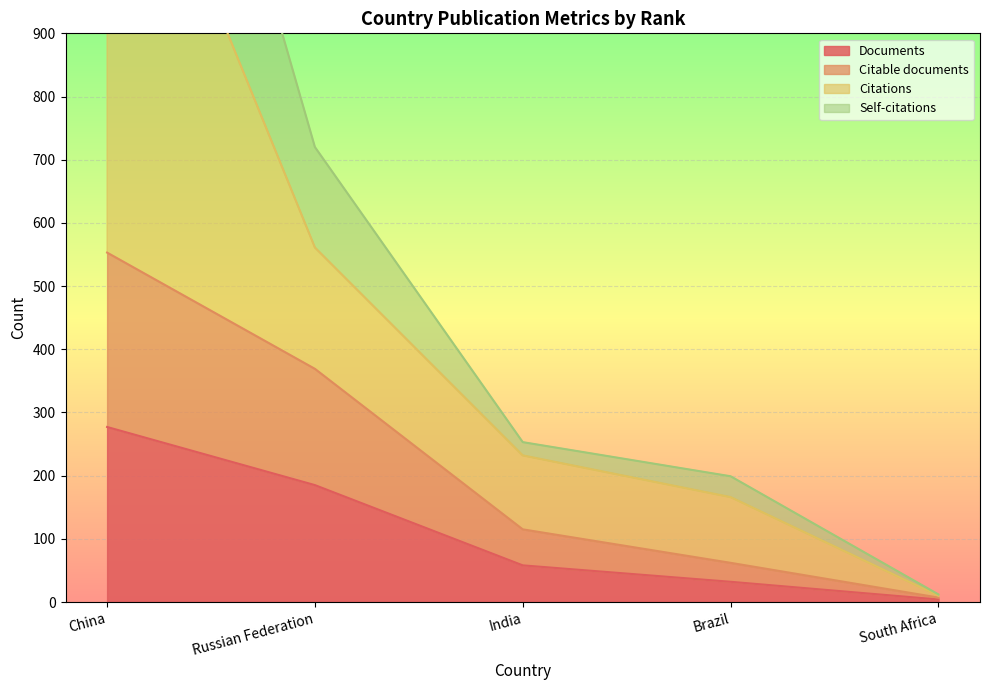

What is the smallest value displayed?

4